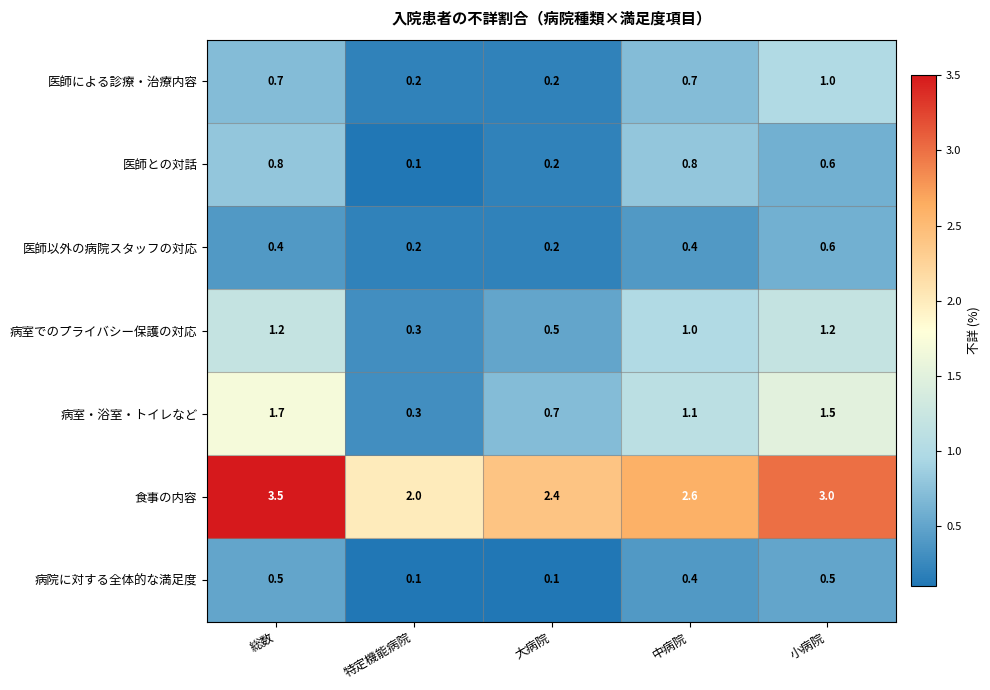

What is the highest value of the 病院に対する全体的な満足度 series?

0.5